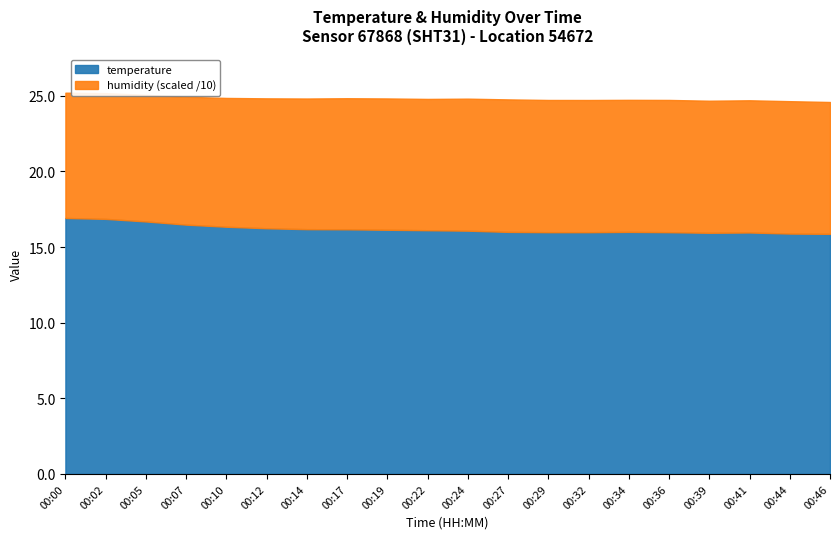

True or false: temperature and humidity cross at least once.

False